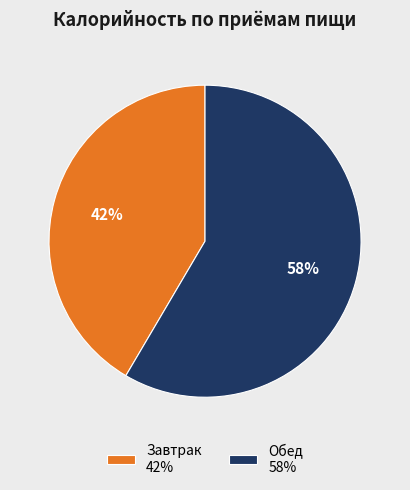

What percentage is the Обед slice, to the nearest percent?

58%